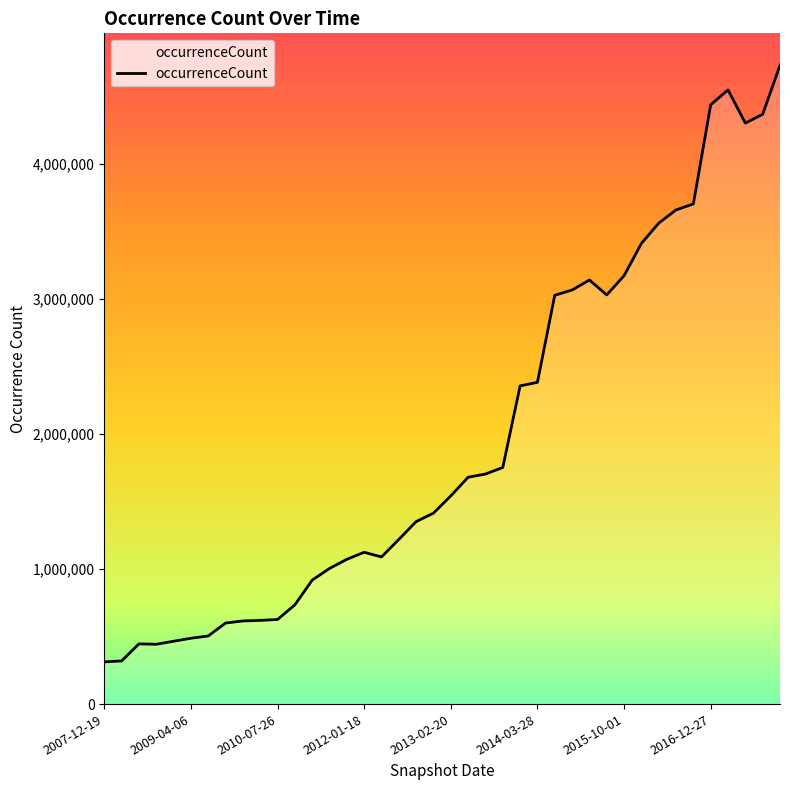

What is the difference between the maximum and minimum values?

4418921